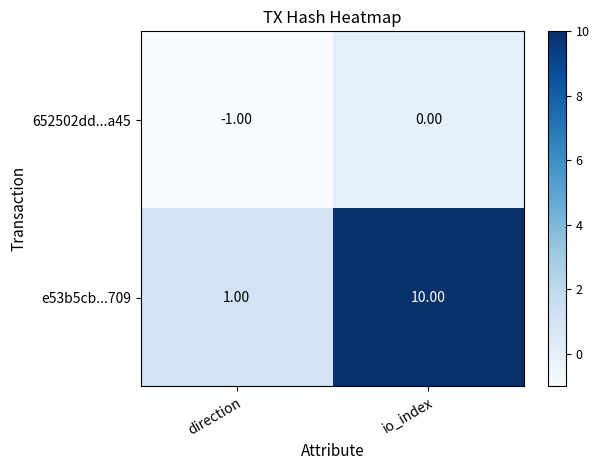

What is the sum of the e53b5cb...709 values at direction and io_index?

11